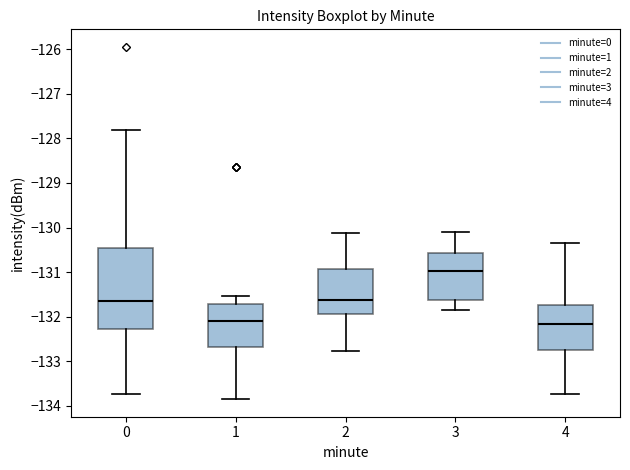

Reading left to right, read every box against the y-axis: the position of its median line, the range the box covers, and the ends of its whiskers. The values are not printed on the chart, so give them approximately, as read against the axis.

0: median -131.6, box -132.3 to -130.4, whiskers -133.7 to -127.8
1: median -132.1, box -132.7 to -131.7, whiskers -133.8 to -131.5
2: median -131.6, box -131.9 to -130.9, whiskers -132.8 to -130.1
3: median -131.0, box -131.6 to -130.6, whiskers -131.8 to -130.1
4: median -132.2, box -132.7 to -131.7, whiskers -133.7 to -130.3